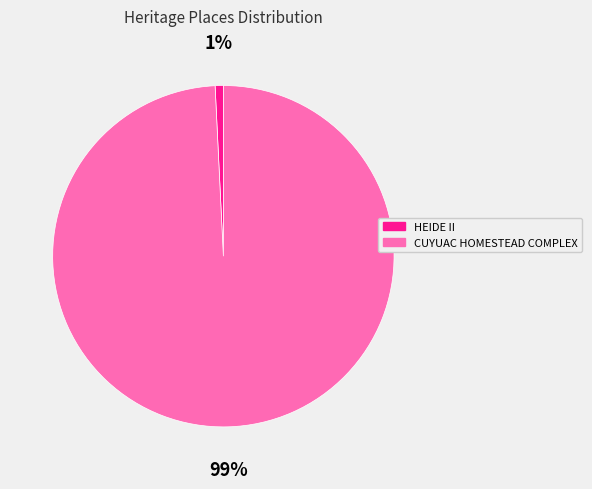

How many slices are in this pie chart?

2